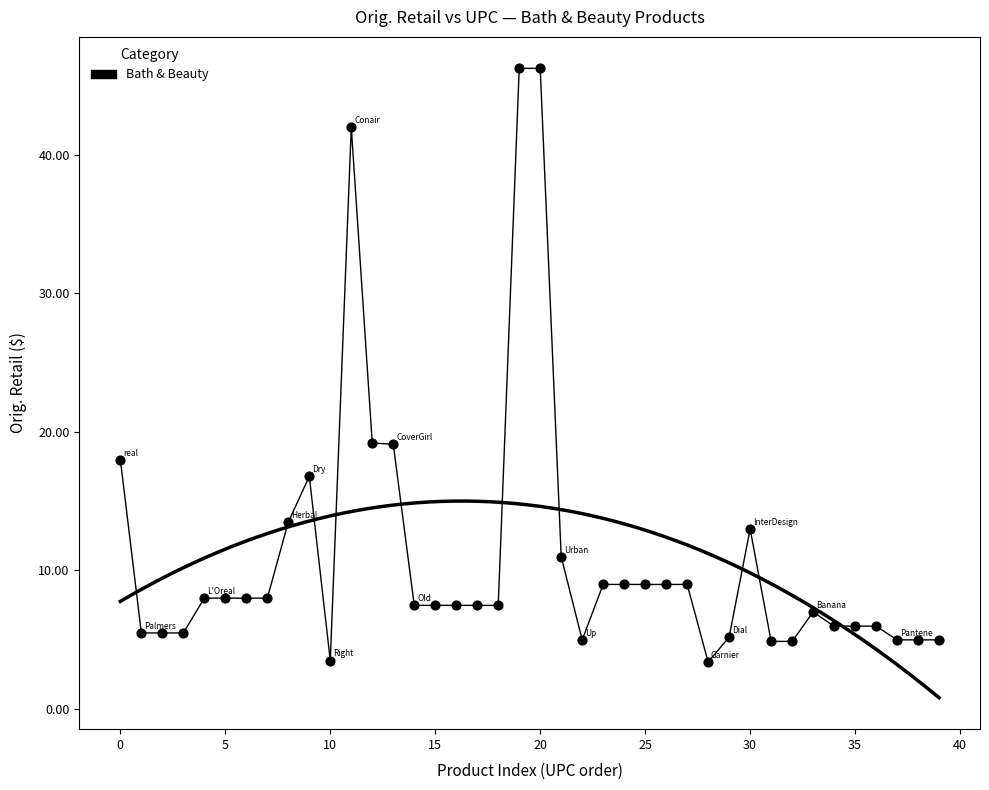

What is the range of Y values (max minus min)?

42.8